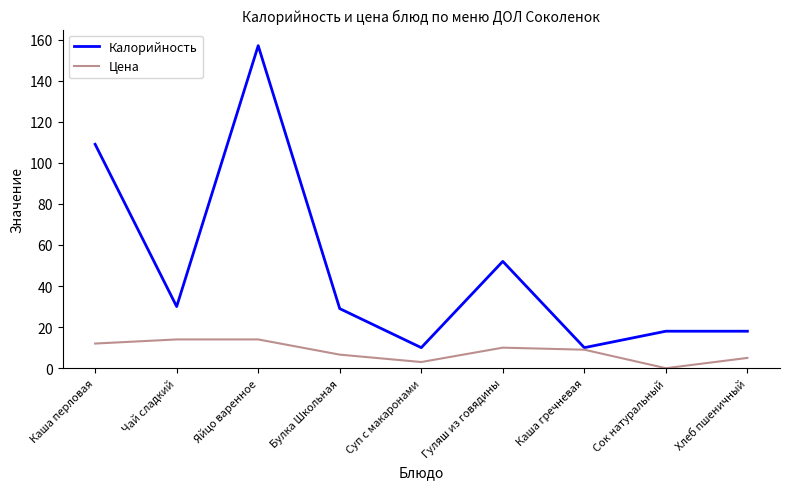

Does the chart display data point markers on the line(s)?

No